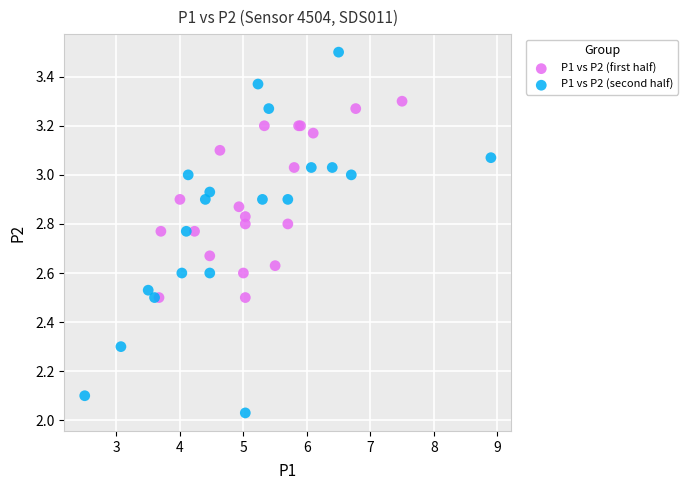

Which series contains the lowest Y value?

P1 vs P2 (second half)